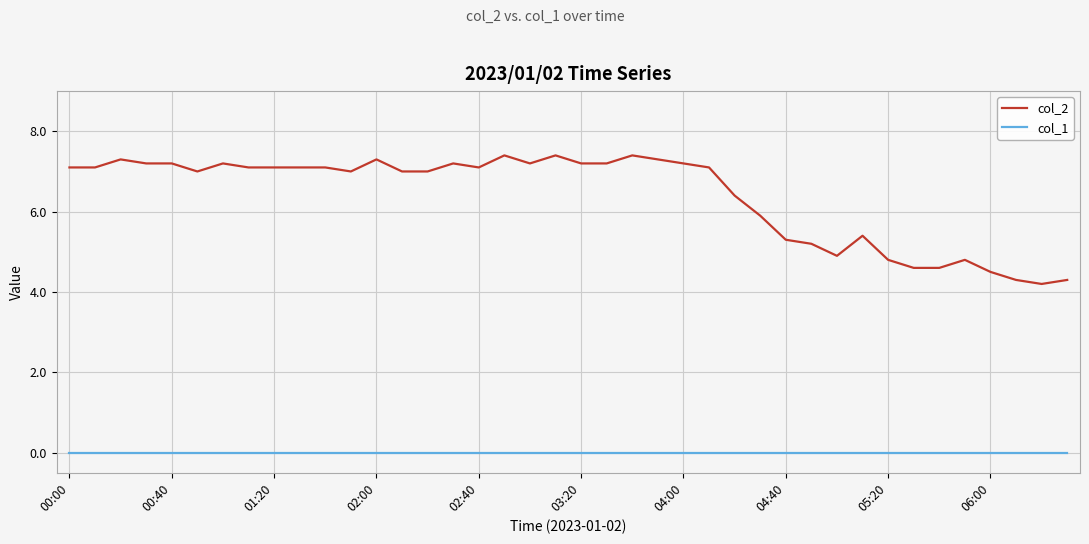

True or false: col_1 and col_2 cross at least once.

False